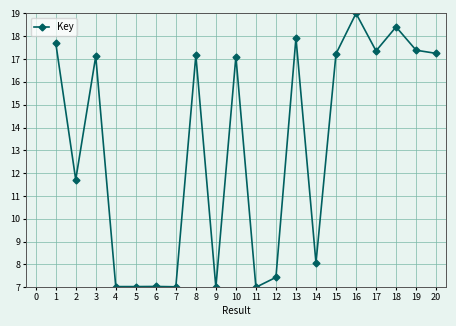

The chart shows a value of 26.6 at 19. True or false?

False